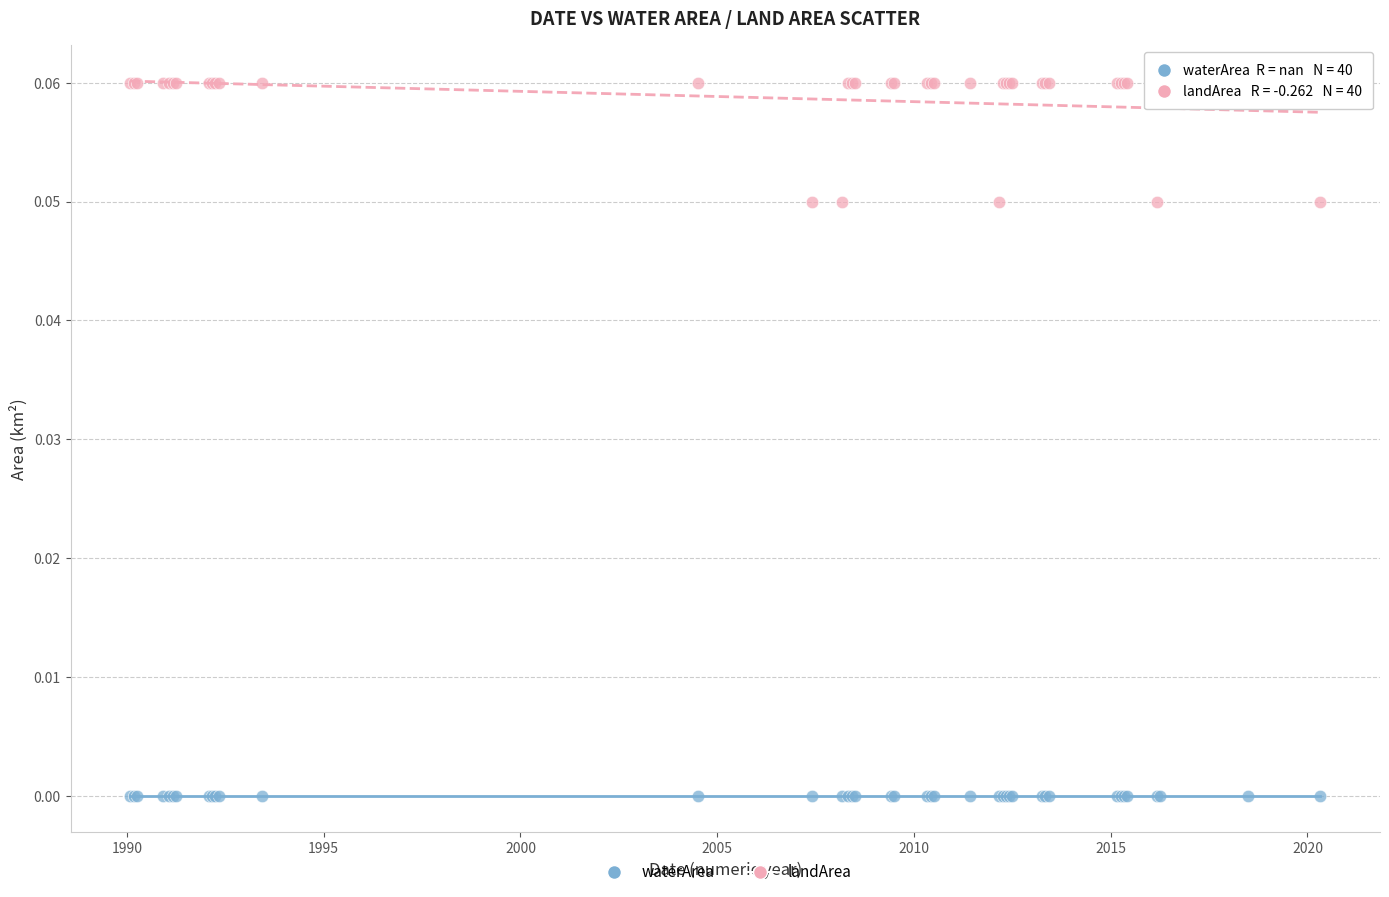

Which series contains the lowest Y value?

waterArea